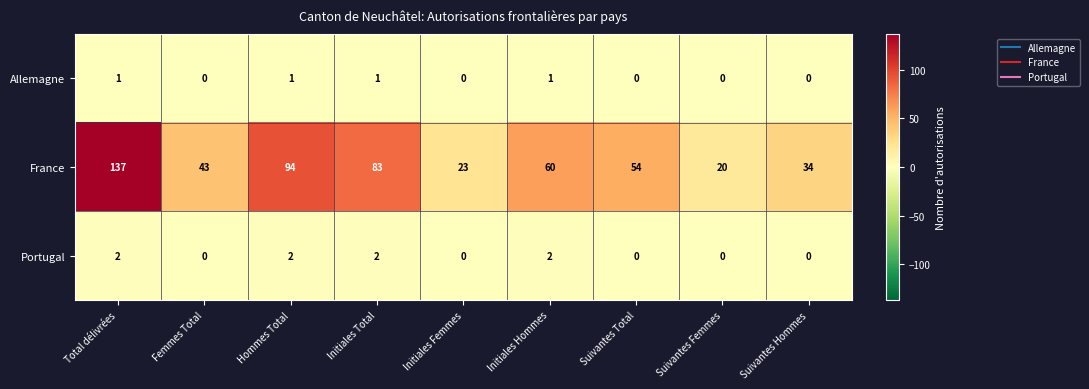

Which label corresponds to the largest value in the chart?

Total délivrées